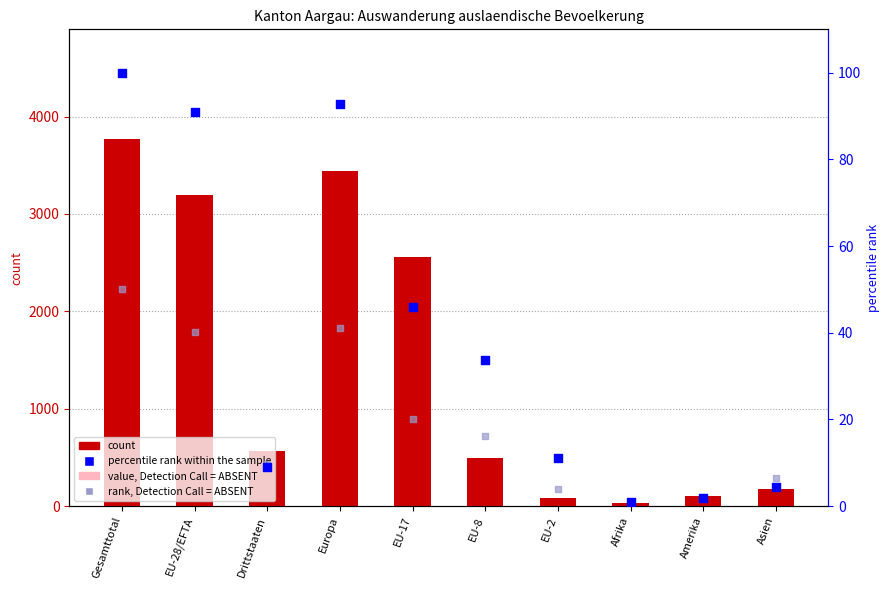

Which series contains the lowest Y value?

rank, Detection Call = ABSENT